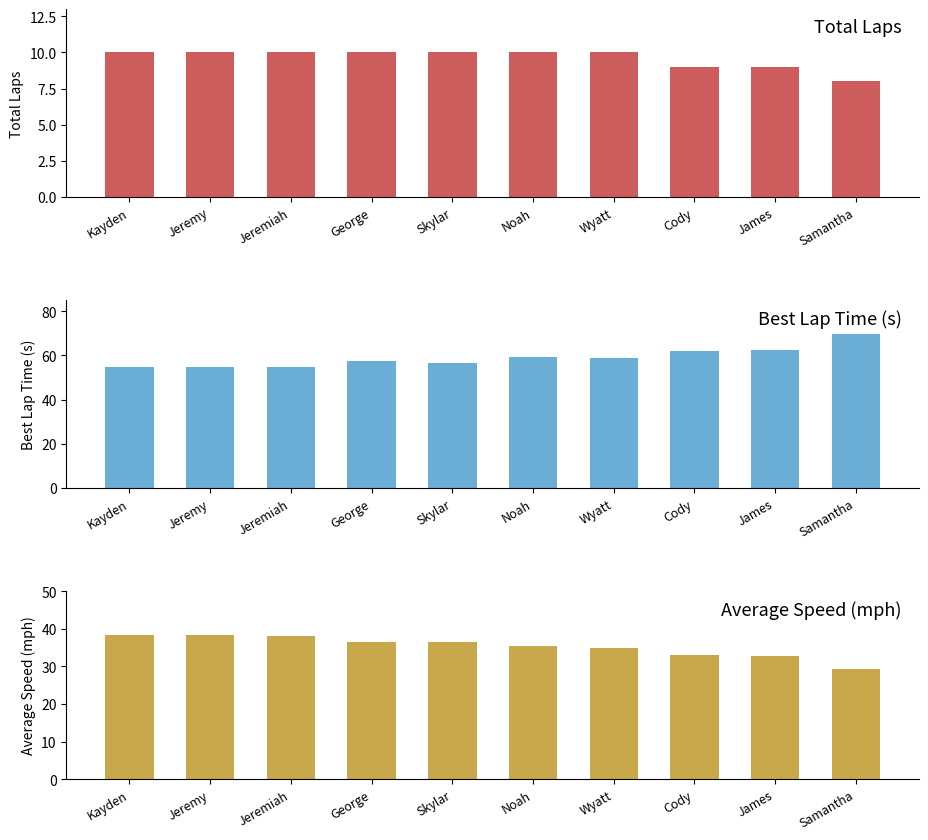

List the labels in order of Best Lap time value, largest first.

Samantha, James, Cody, Noah, Wyatt, George, Skylar, Jeremy, Jeremiah, Kayden